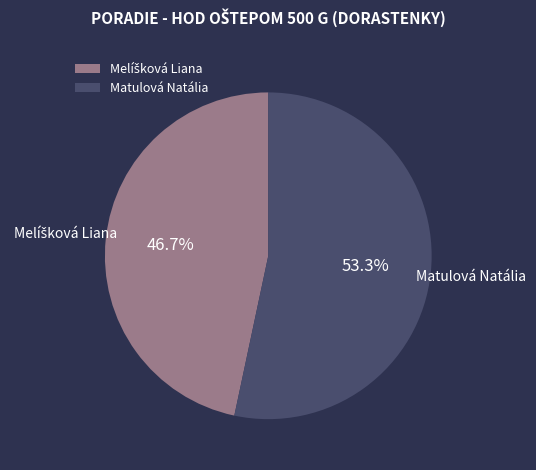

Count the number of slices in the pie.

2